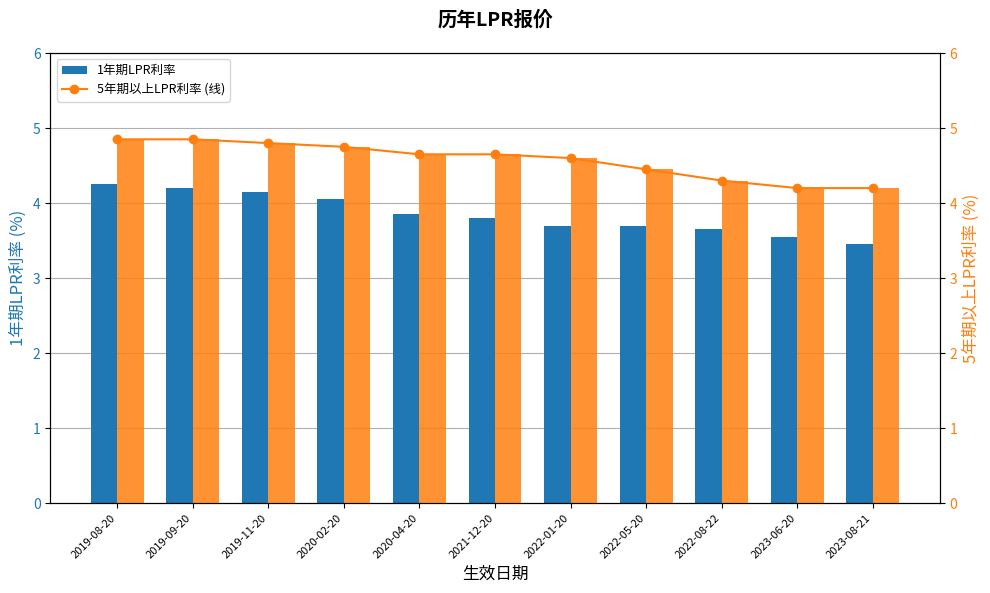

Reading right to left, transcribe all the data shown in this chart.

1年期LPR利率: 3.5	3.5	3.6	3.7	3.7	3.8	3.9	4.0	4.2	4.2	4.2
5年期以上LPR利率 (线): 4.2	4.2	4.3	4.5	4.6	4.7	4.7	4.8	4.8	4.9	4.9
5年期以上LPR利率: 4.2	4.2	4.3	4.5	4.6	4.7	4.7	4.8	4.8	4.9	4.9